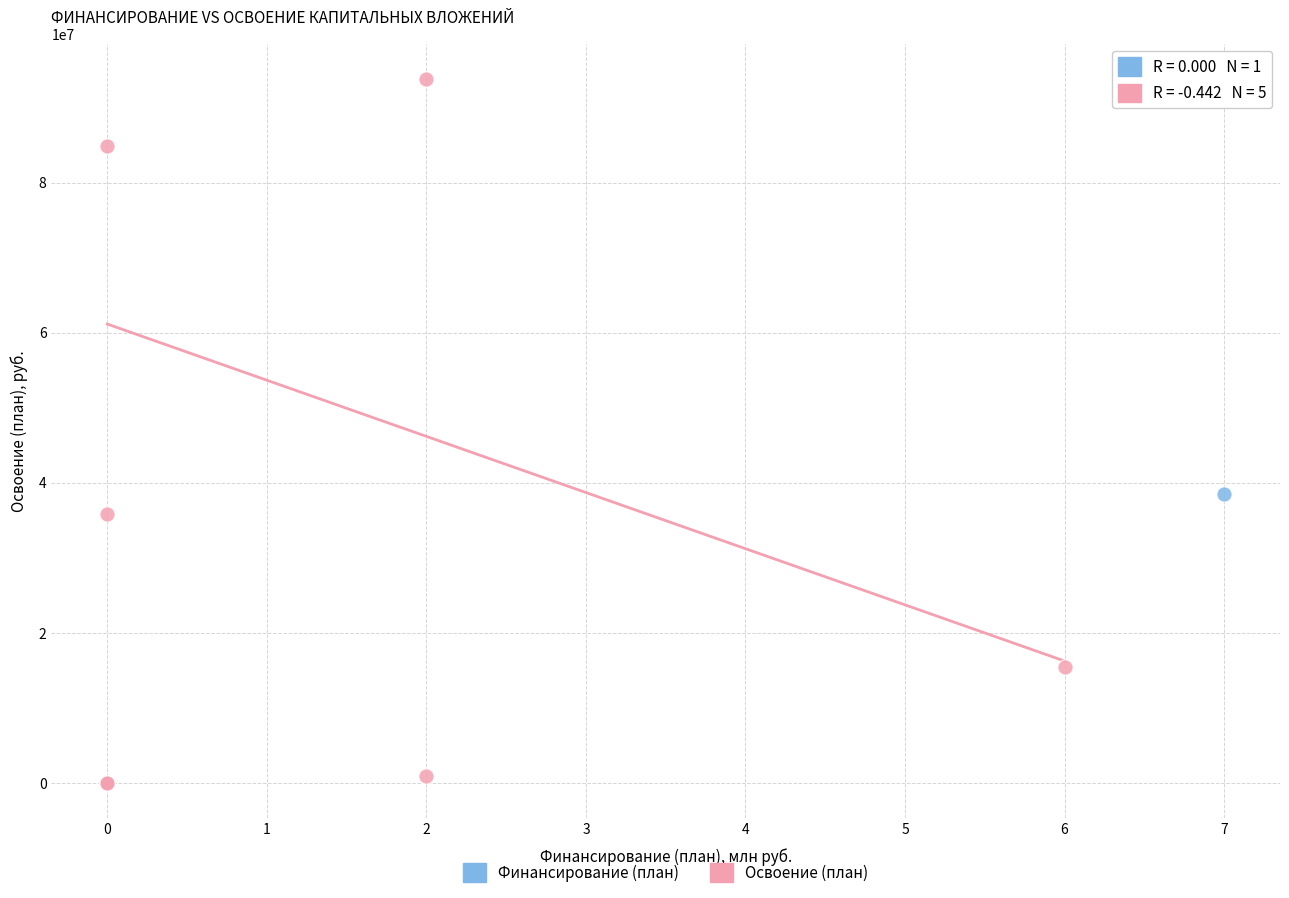

What are all the series names shown in the legend?

Финансирование (план), Освоение (план)